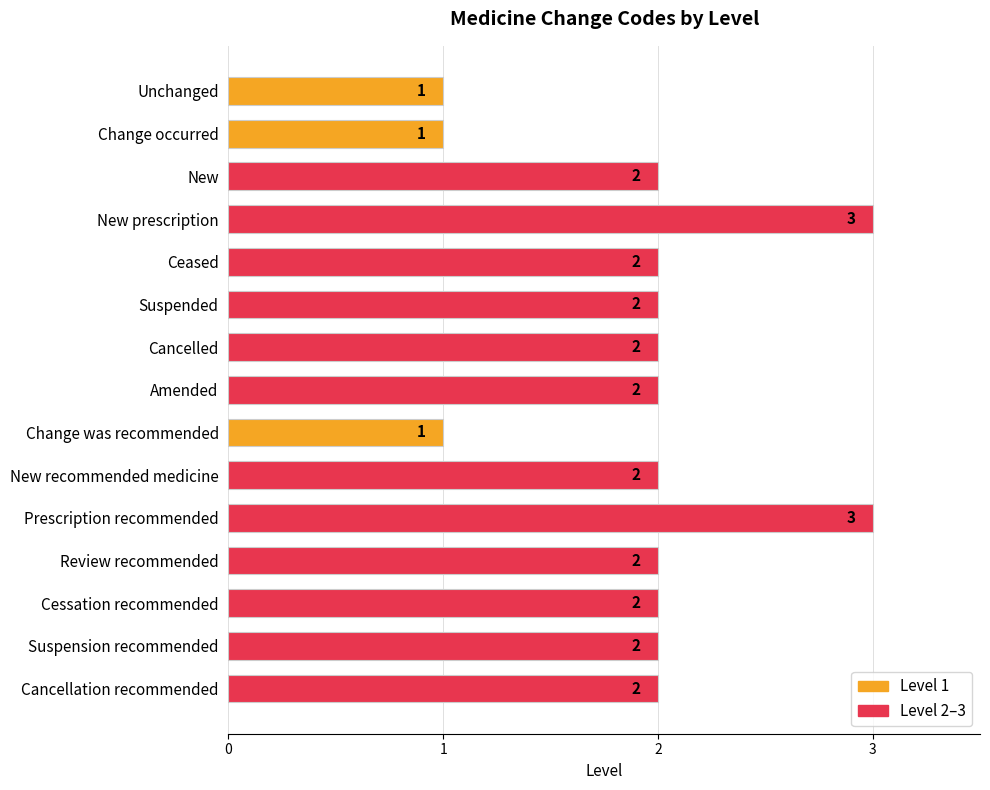

Does the chart contain stacked bars?

No